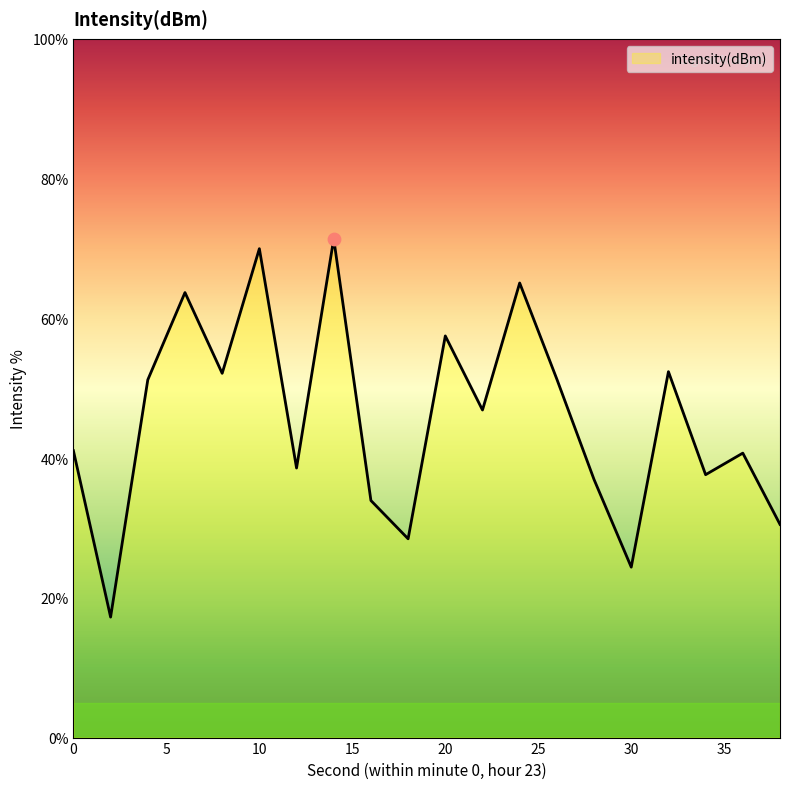

What is the difference between the maximum and minimum values?

54.1